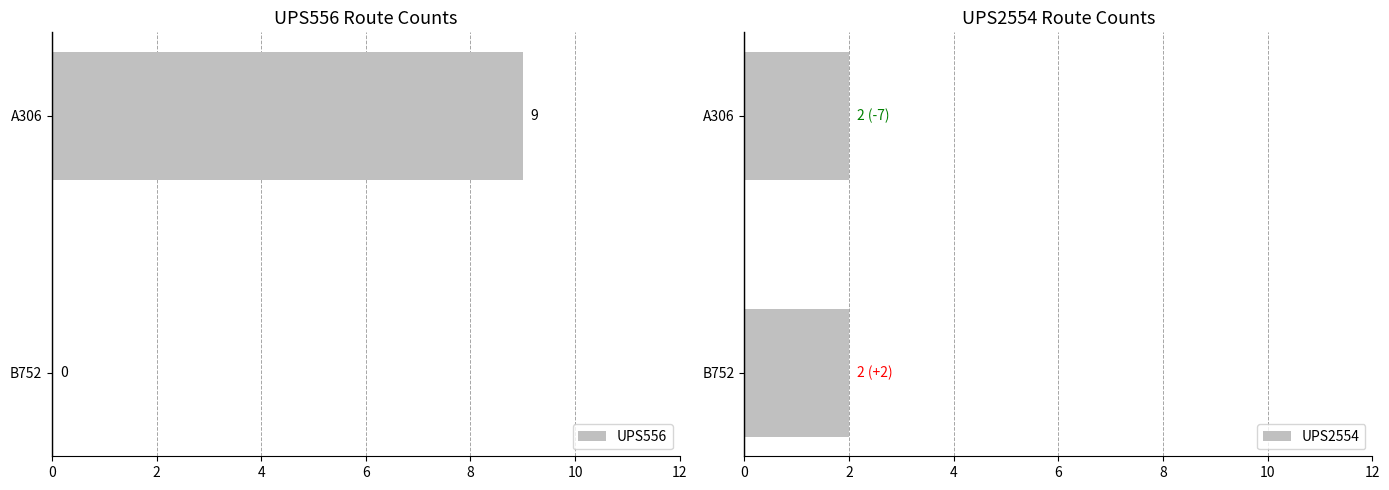

What is the sum of the UPS556 values at B752 and A306?

9